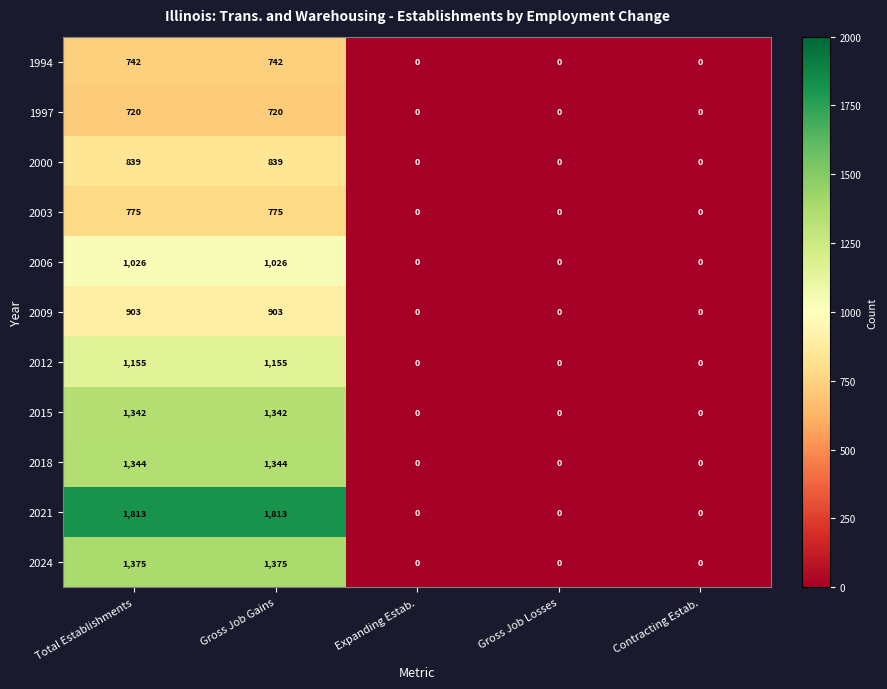

What is the difference between the maximum and second lowest values in the 2006 series?

1026